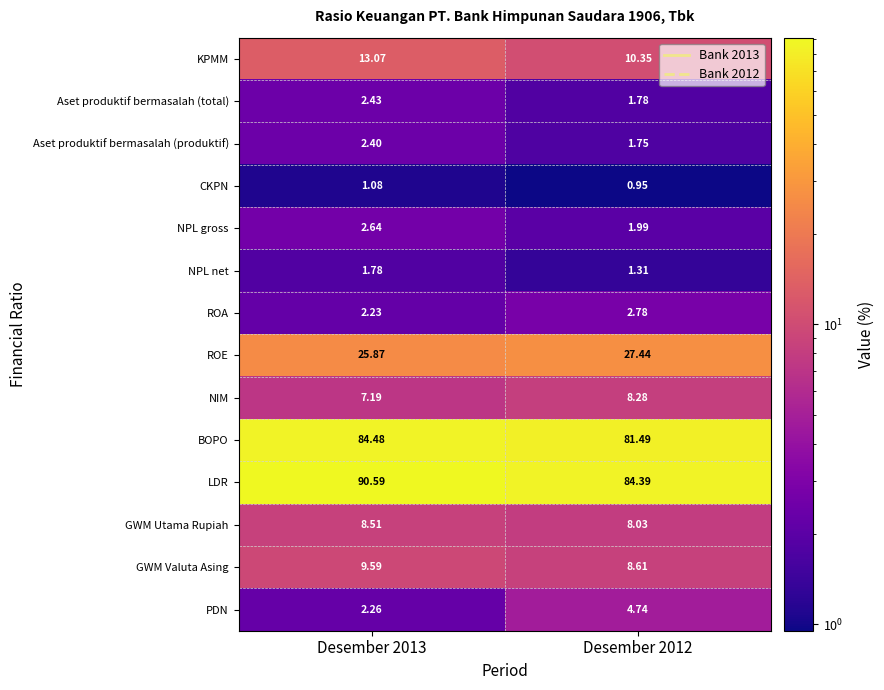

Is the value of PDN at Desember 2012 greater than the value of LDR at Desember 2012?

No